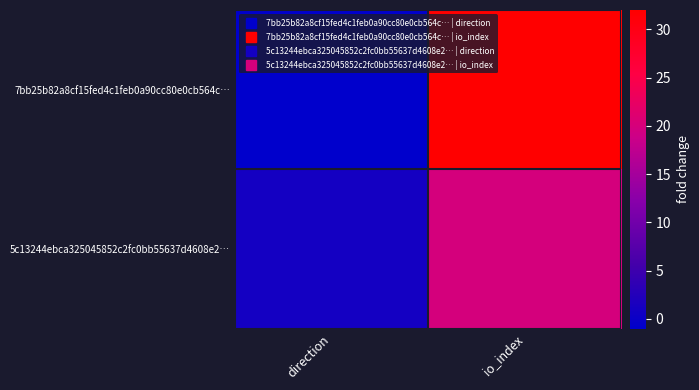

Reading right to left, extract all data points from this chart.

7bb25b82a8cf15fed4c1feb0a90cc80e0cb564c…: io_index=32	direction=-1
5c13244ebca325045852c2fc0bb55637d4608e2…: io_index=20	direction=1